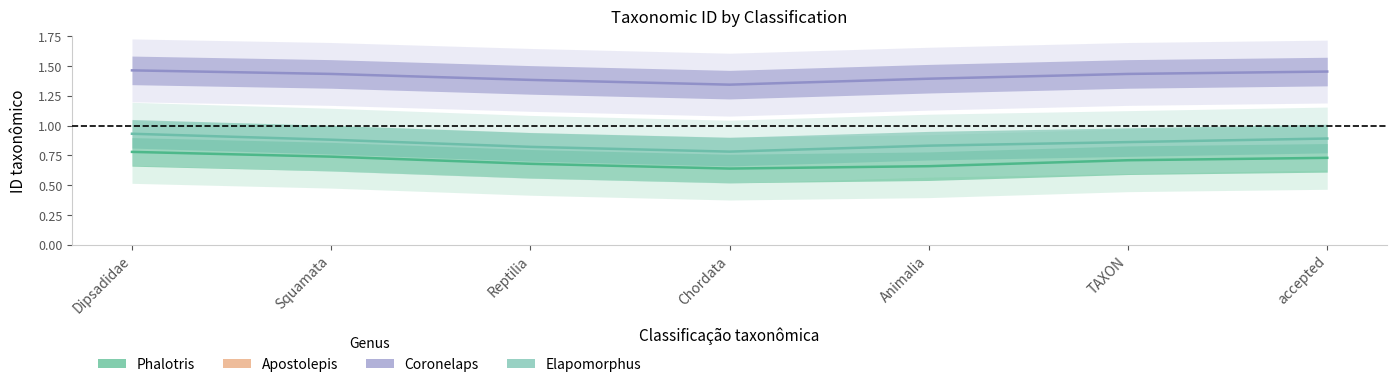

The Coronelaps series shows 1.4 at Squamata. True or false?

True